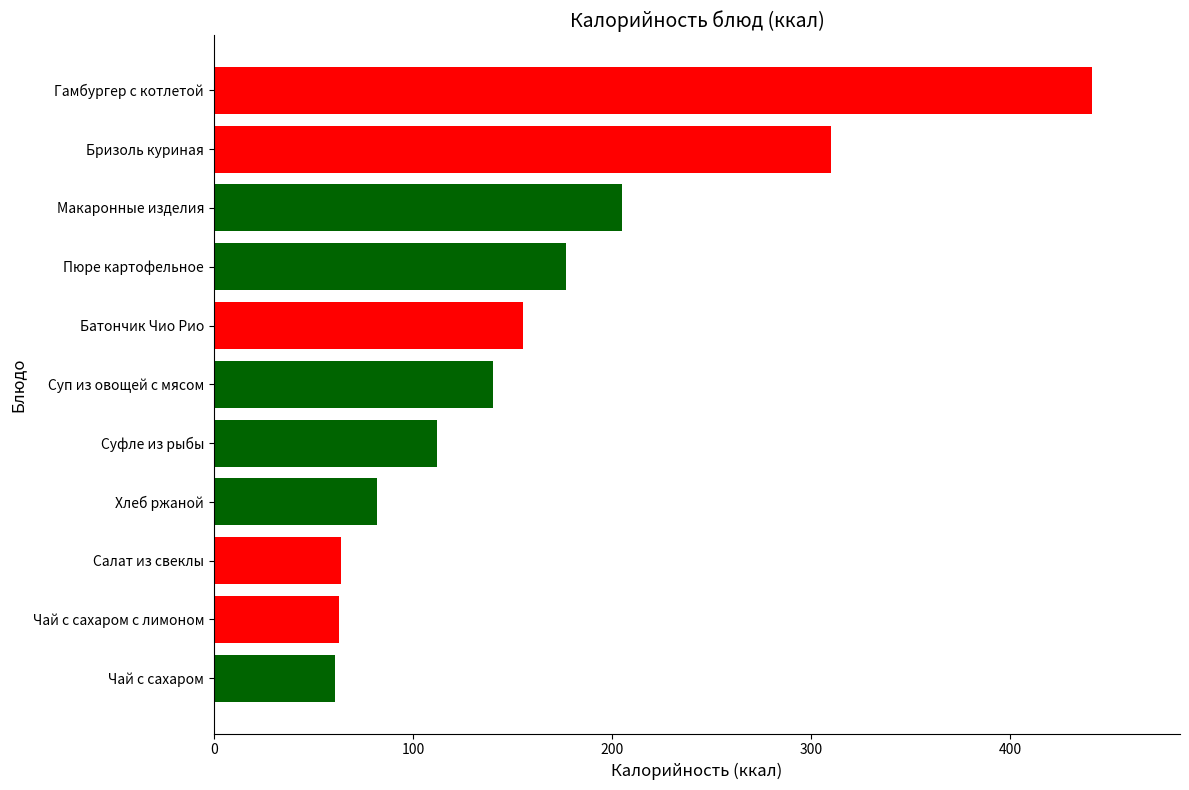

What is the change in value from Чай с сахаром с лимоном to Батончик Чио Рио?

+92